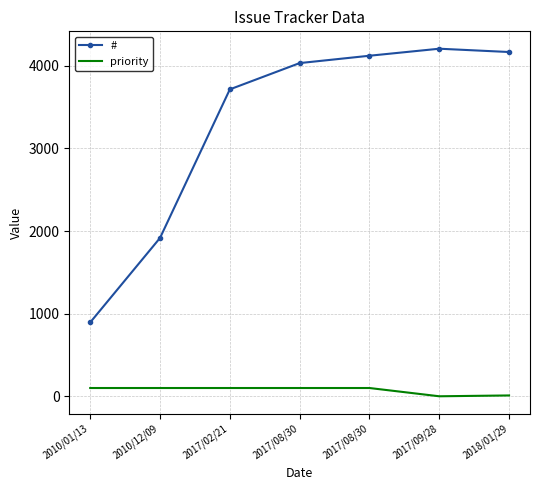

What is the difference between the maximum and second lowest values in the # series?

2290